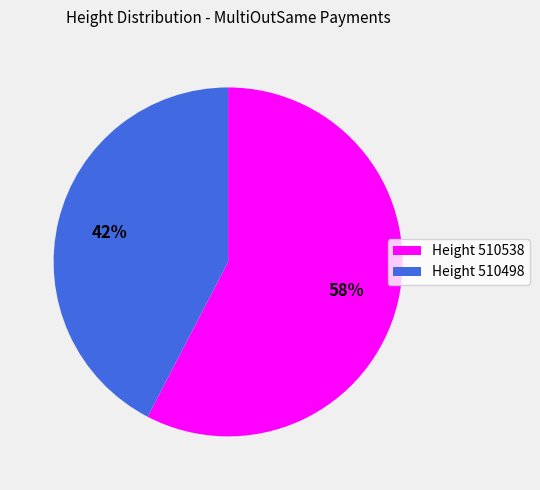

What is the ratio of the value at Height 510498 to the value at Height 510538?

0.7